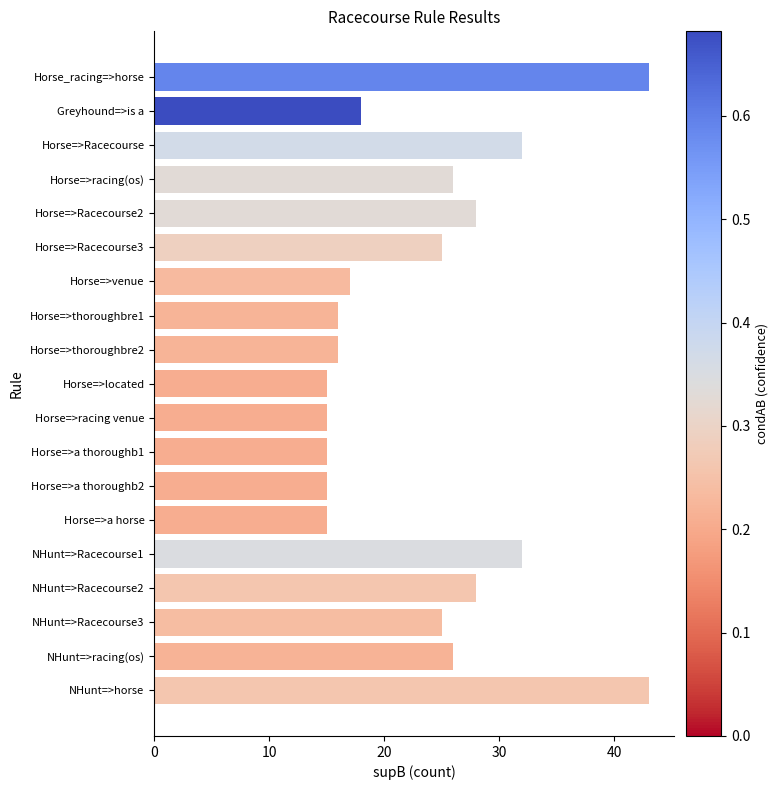

How many series are shown in this chart?

1